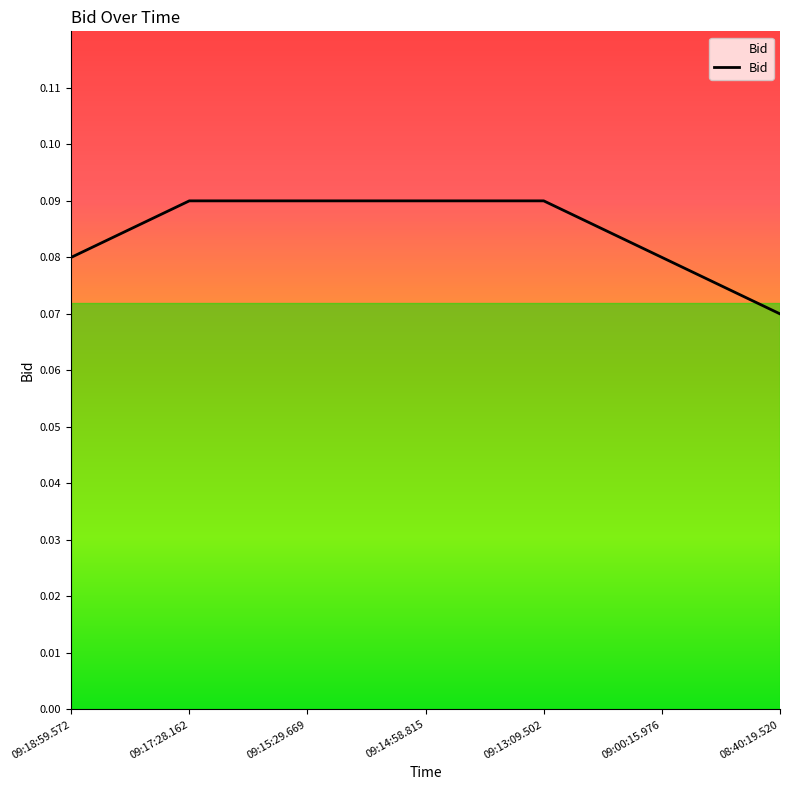

Count the values in the range 0 to 1.

7